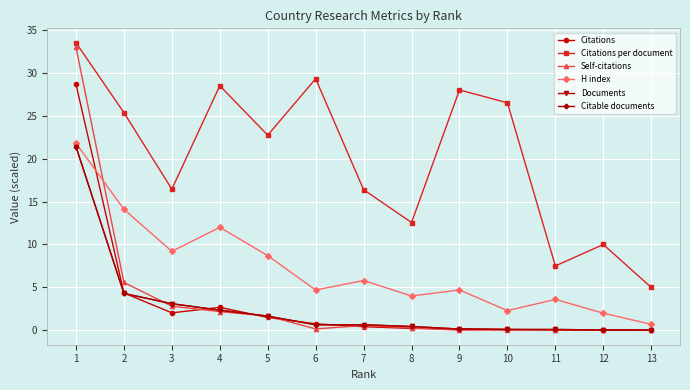

Is this an area chart (filled region under the line)?

No